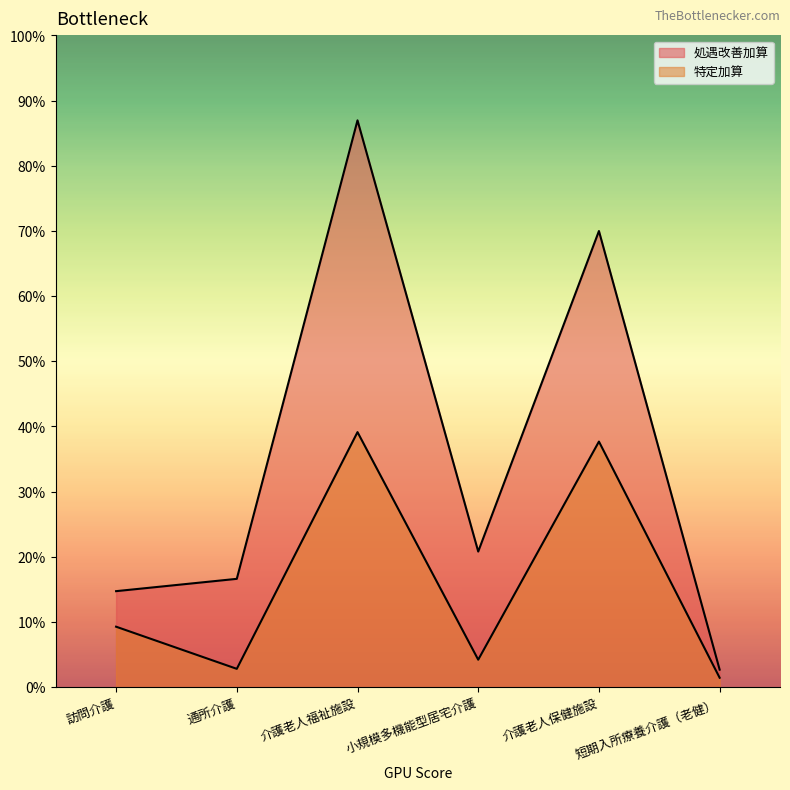

Is the value of 処遇改善加算 at 短期入所療養介護（老健） greater than the value of 特定加算 at 介護老人福祉施設?

No